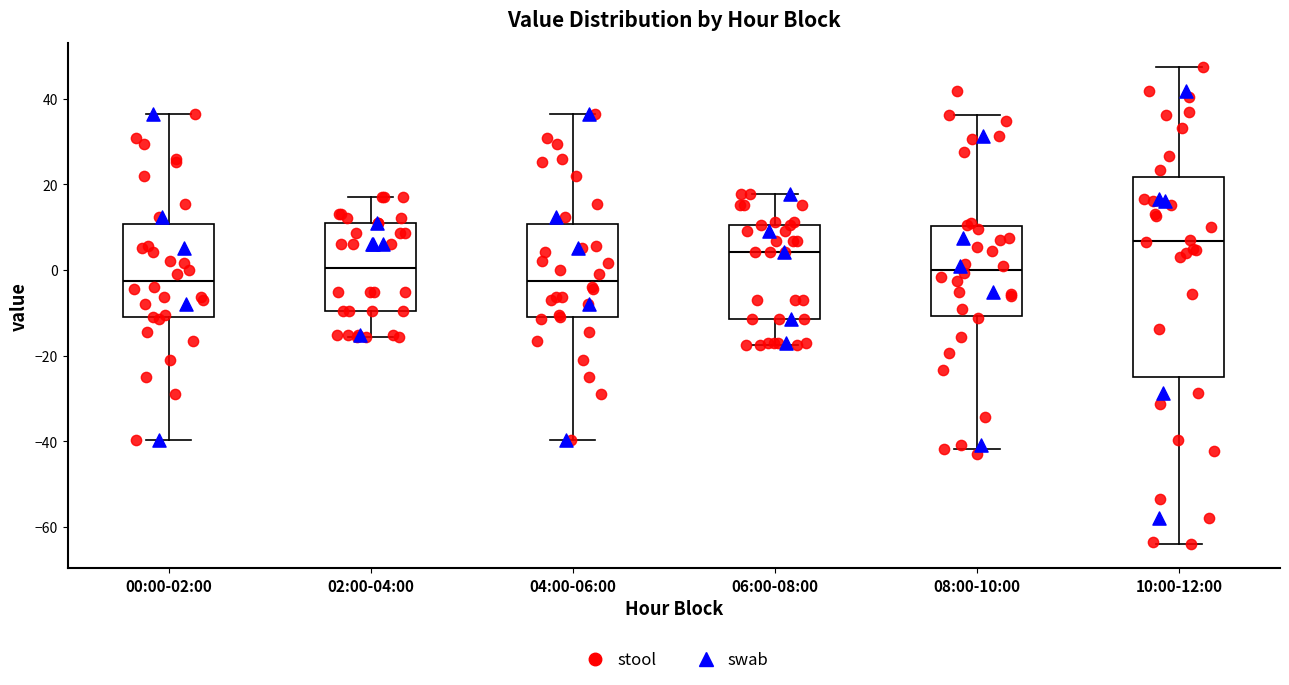

Reading left to right, transcribe this box plot: for each box, give where its median line is, the range the box spans, and where its two whiskers end, as read against the y-axis. The values are not printed on the chart, so give them approximately, as read against the axis.

00:00-02:00: median -2, box -10 to 10, whiskers -40 to 36
02:00-04:00: median 0, box -10 to 10, whiskers -16 to 16
04:00-06:00: median -2, box -10 to 10, whiskers -40 to 36
06:00-08:00: median 4, box -12 to 10, whiskers -18 to 18
08:00-10:00: median 0, box -10 to 10, whiskers -42 to 36
10:00-12:00: median 6, box -26 to 22, whiskers -64 to 48